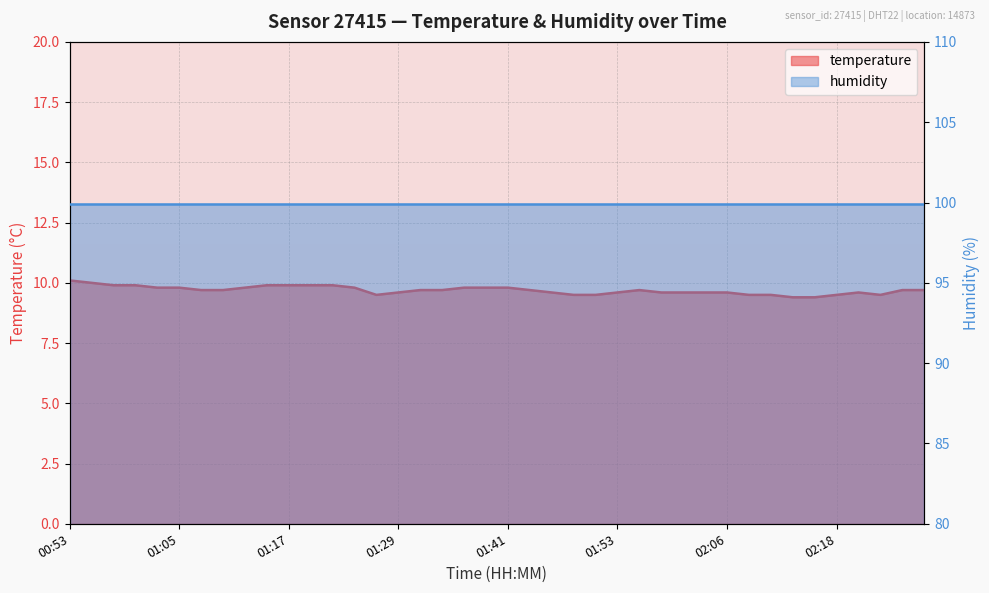

The chart shows a value of 13.8 at 02:28. True or false?

False